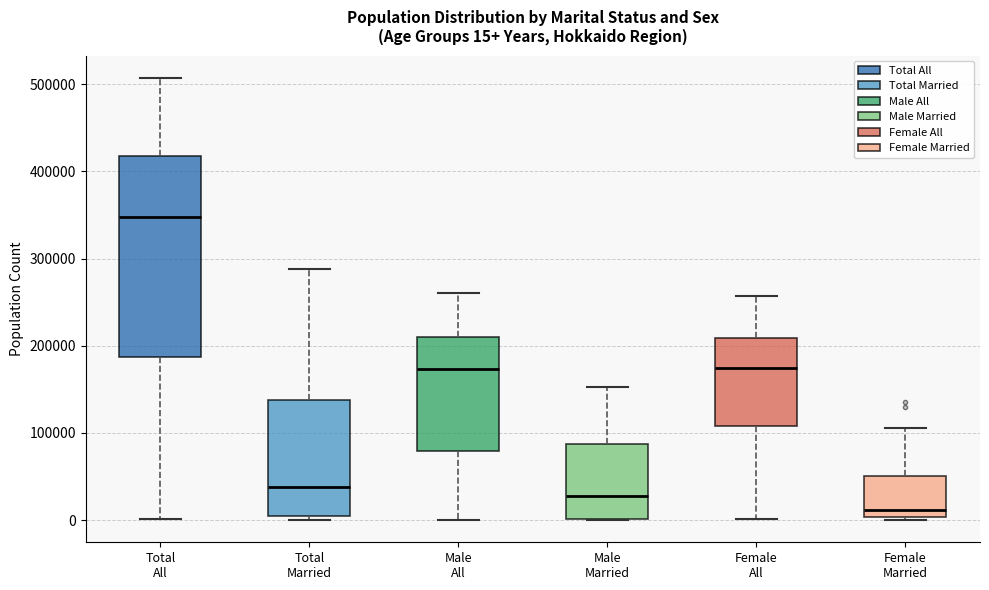

Comparing the boxes themselves (not the whiskers), which one is the tallest?

Total All